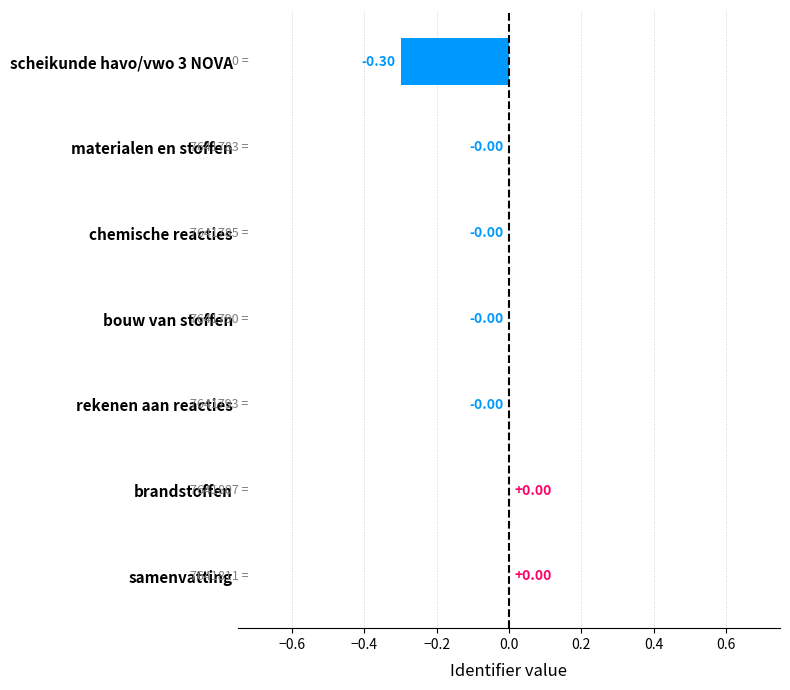

What is the change in value from samenvatting to scheikunde havo/vwo 3 NOVA?

-0.3